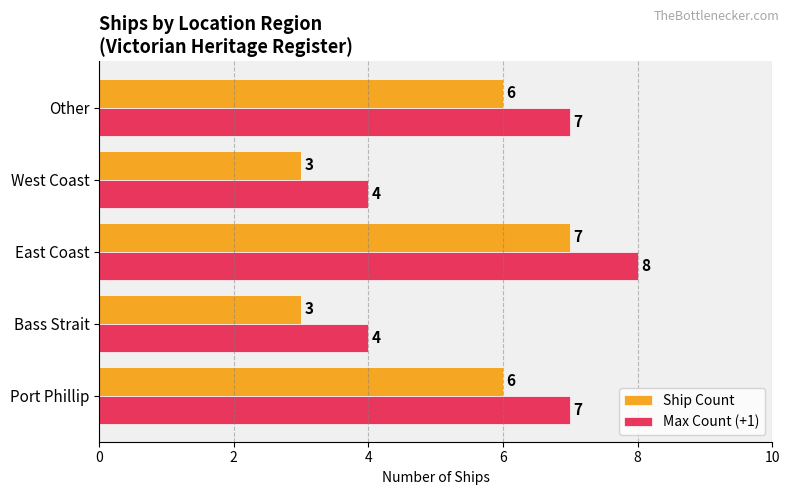

Rank the series by their maximum value, from lowest to highest.

Ship Count, Max Count (+1)